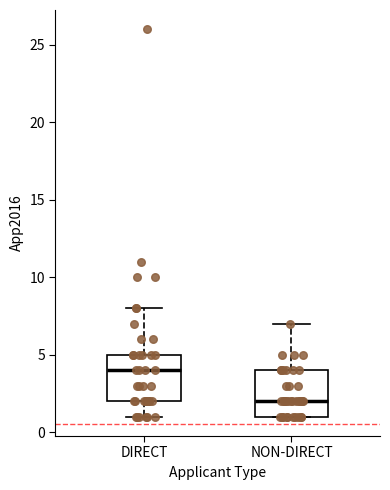

Where does the lower whisker of the box for DIRECT end on the y-axis? The values are not printed on the chart, so give them approximately, as read against the axis.

1